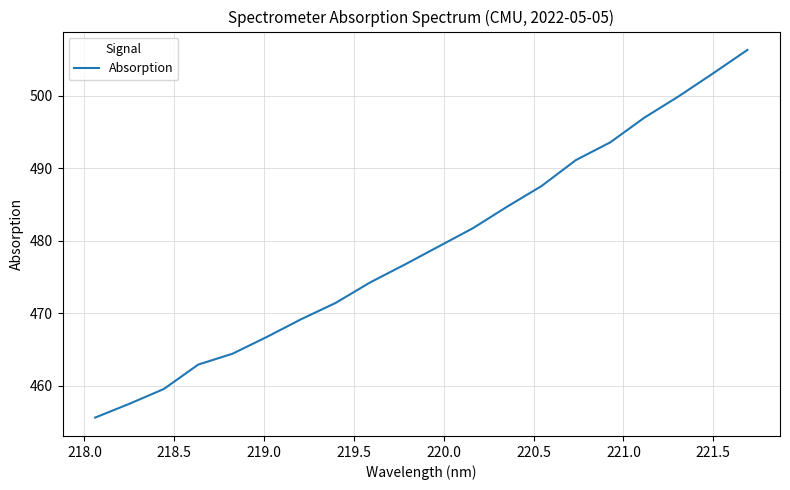

True or false: there are more than 2 points higher than both neighbors.

False